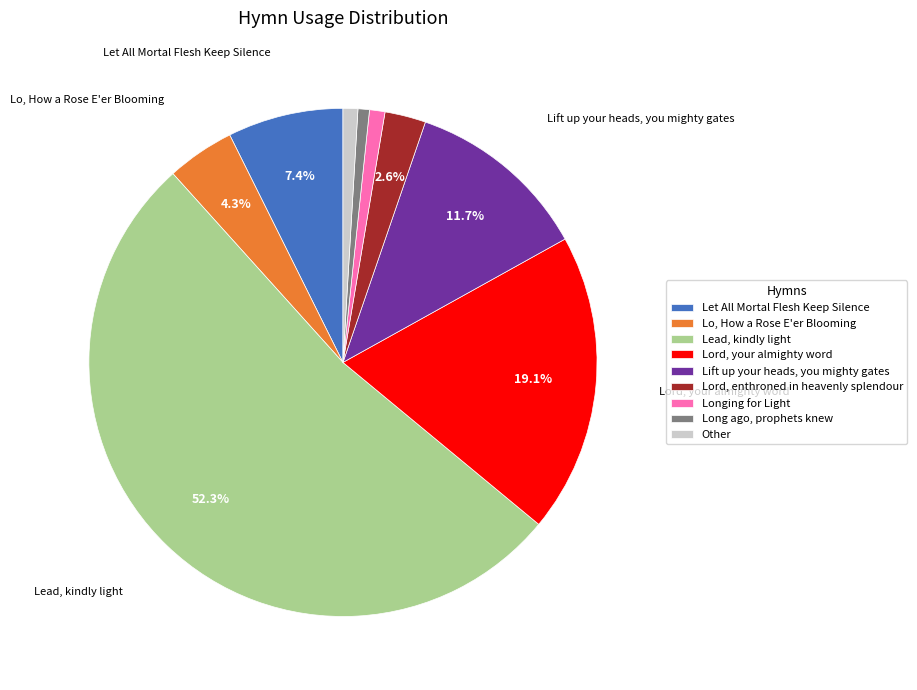

Approximately how many times larger is the value at Lord, your almighty word compared to Lo, How a Rose E'er Blooming?

4.4